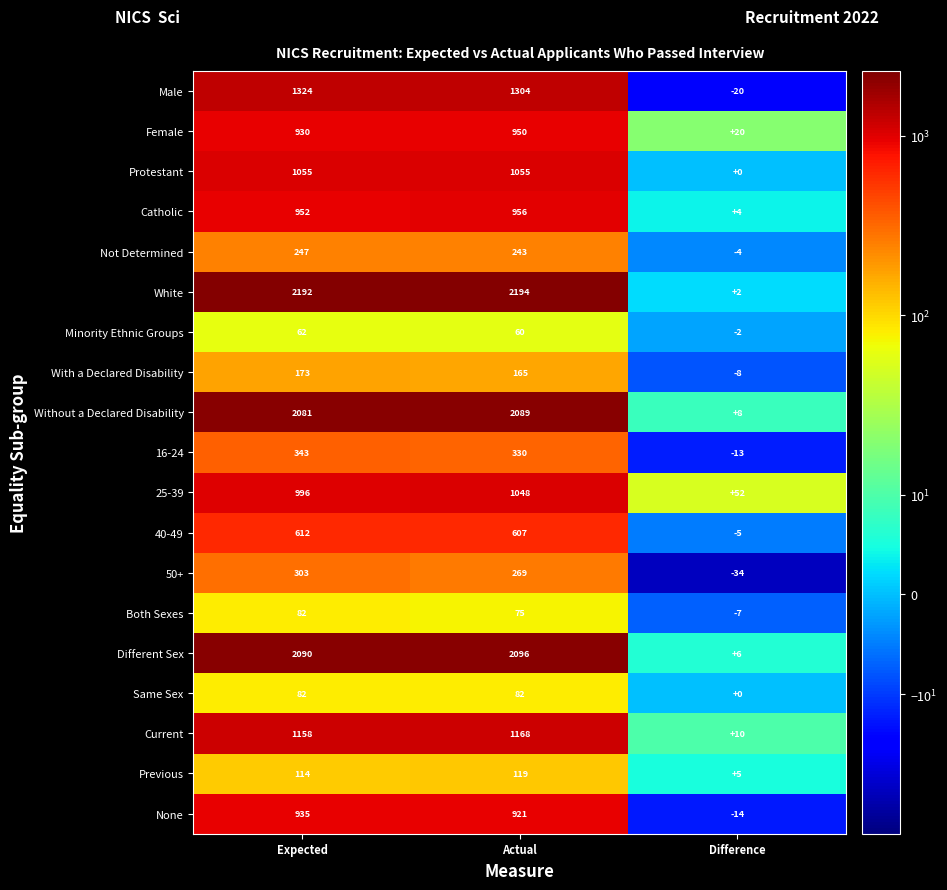

Which series has the largest total across all categories?

White